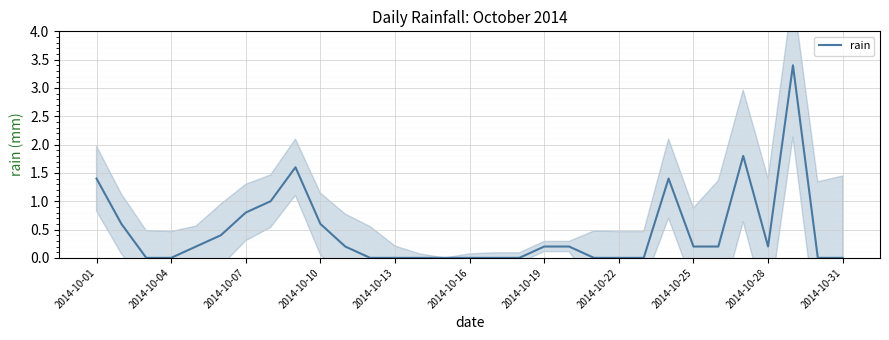

Reading right to left, transcribe all the data shown in this chart.

0.0	0.0	3.4	0.2	1.8	0.2	0.2	1.4	0.0	0.0	0.0	0.2	0.2	0.0	0.0	0.0	0.0	0.0	0.0	0.0	0.2	0.6	1.6	1.0	0.8	0.4	0.2	0.0	0.0	0.6	1.4